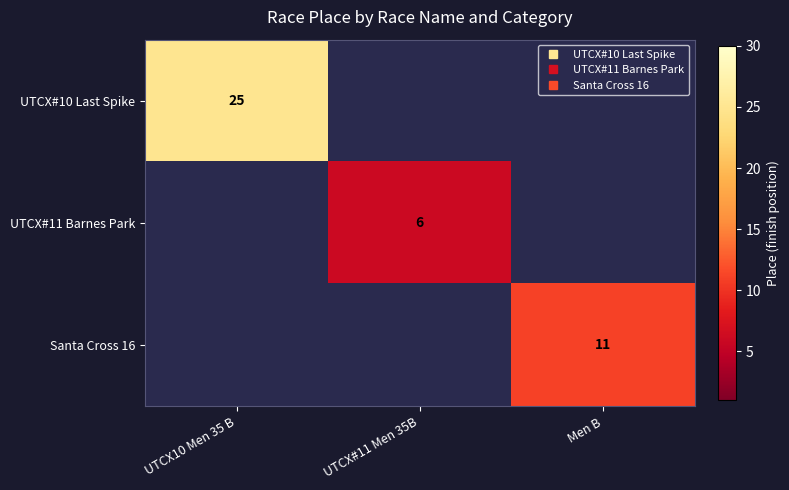

The UTCX#10 Last Spike series shows 25.0 at UTCX10 Men 35 B. True or false?

True